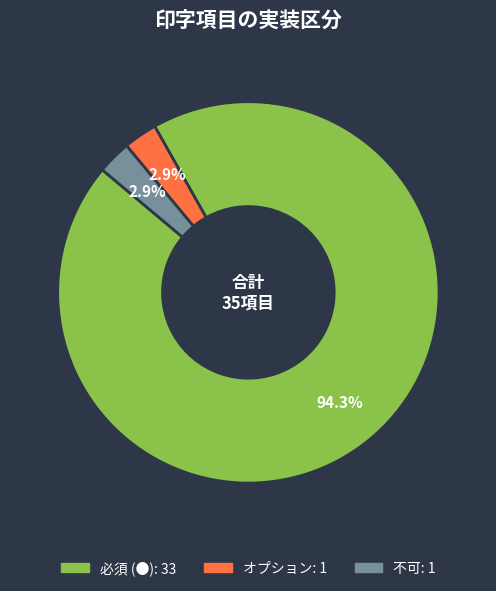

Is there any slice that represents more than half of the pie?

Yes